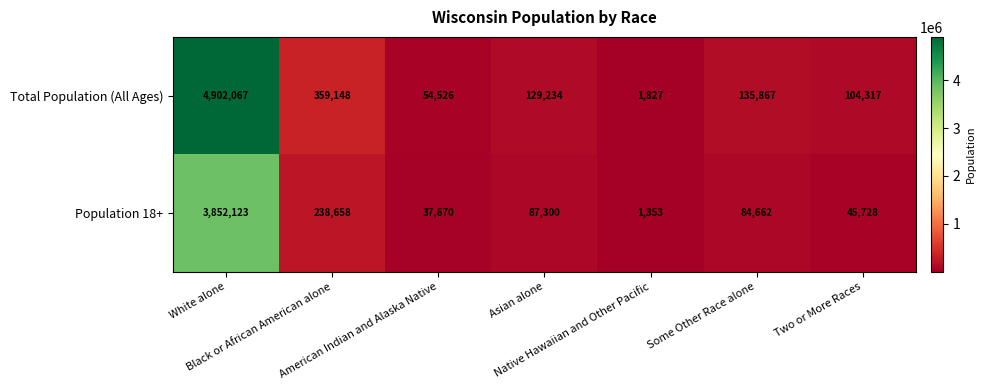

Which series has the largest range (max minus min)?

Total Population (All Ages)